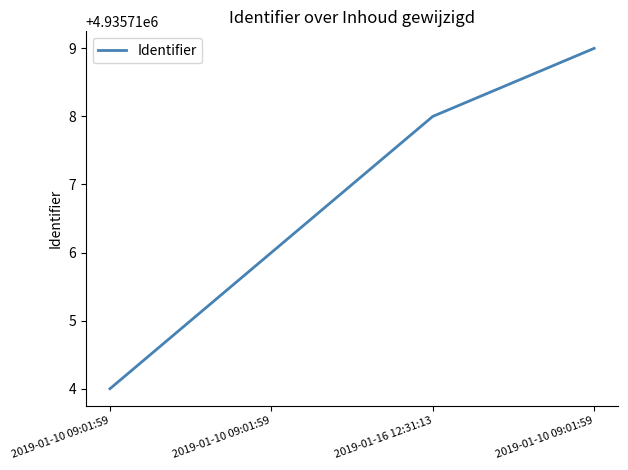

List the labels in order of value, largest first.

2019-01-10 09:01:59, 2019-01-16 12:31:13, 2019-01-10 09:01:59, 2019-01-10 09:01:59